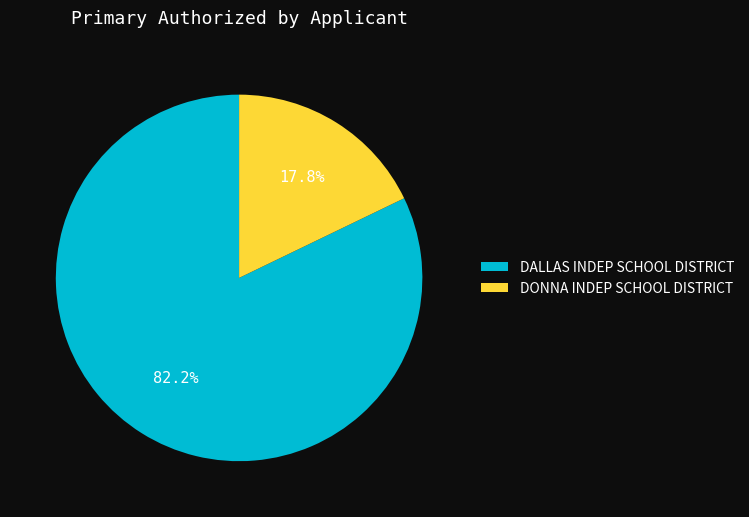

What percentage is the DONNA INDEP SCHOOL DISTRICT slice, to the nearest percent?

18%